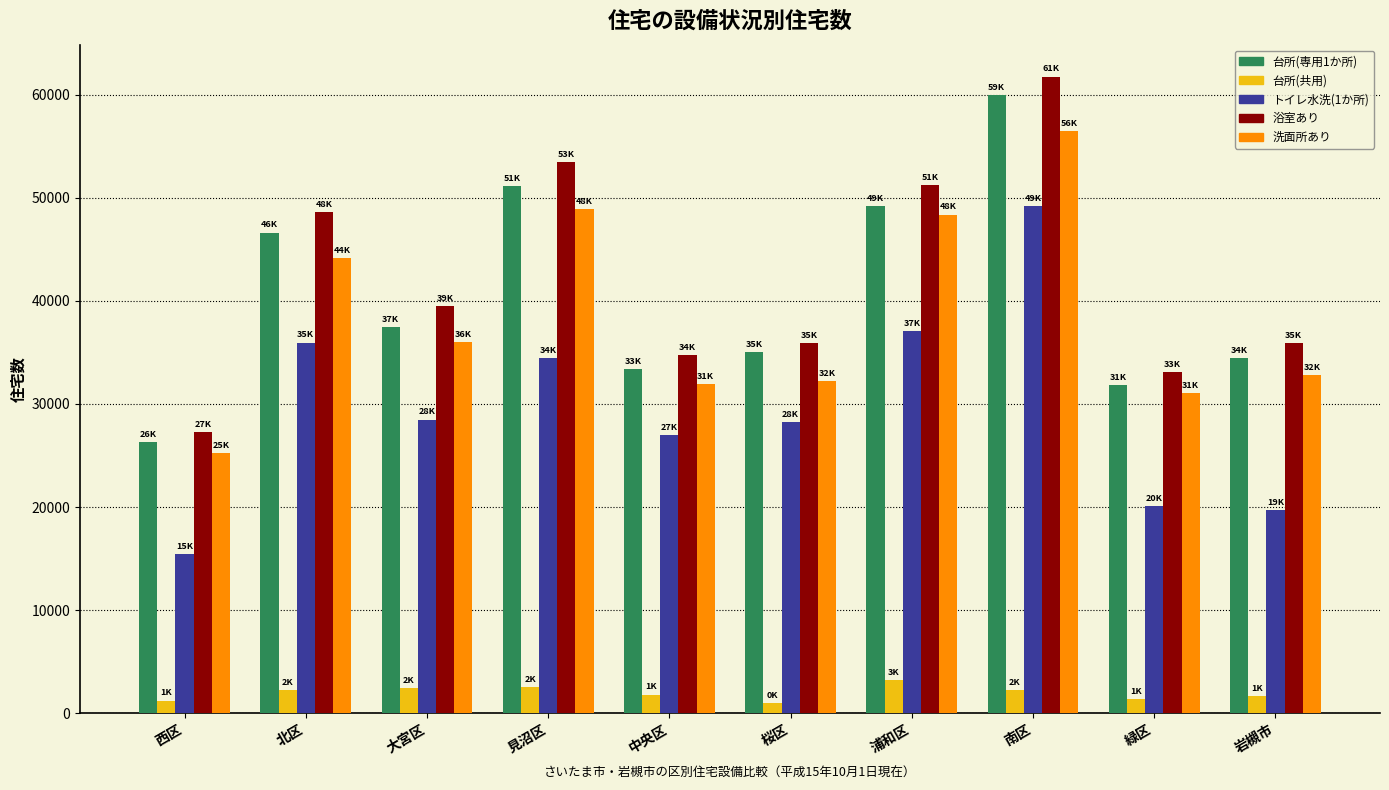

What is the average value of the 浴室あり series?

42167